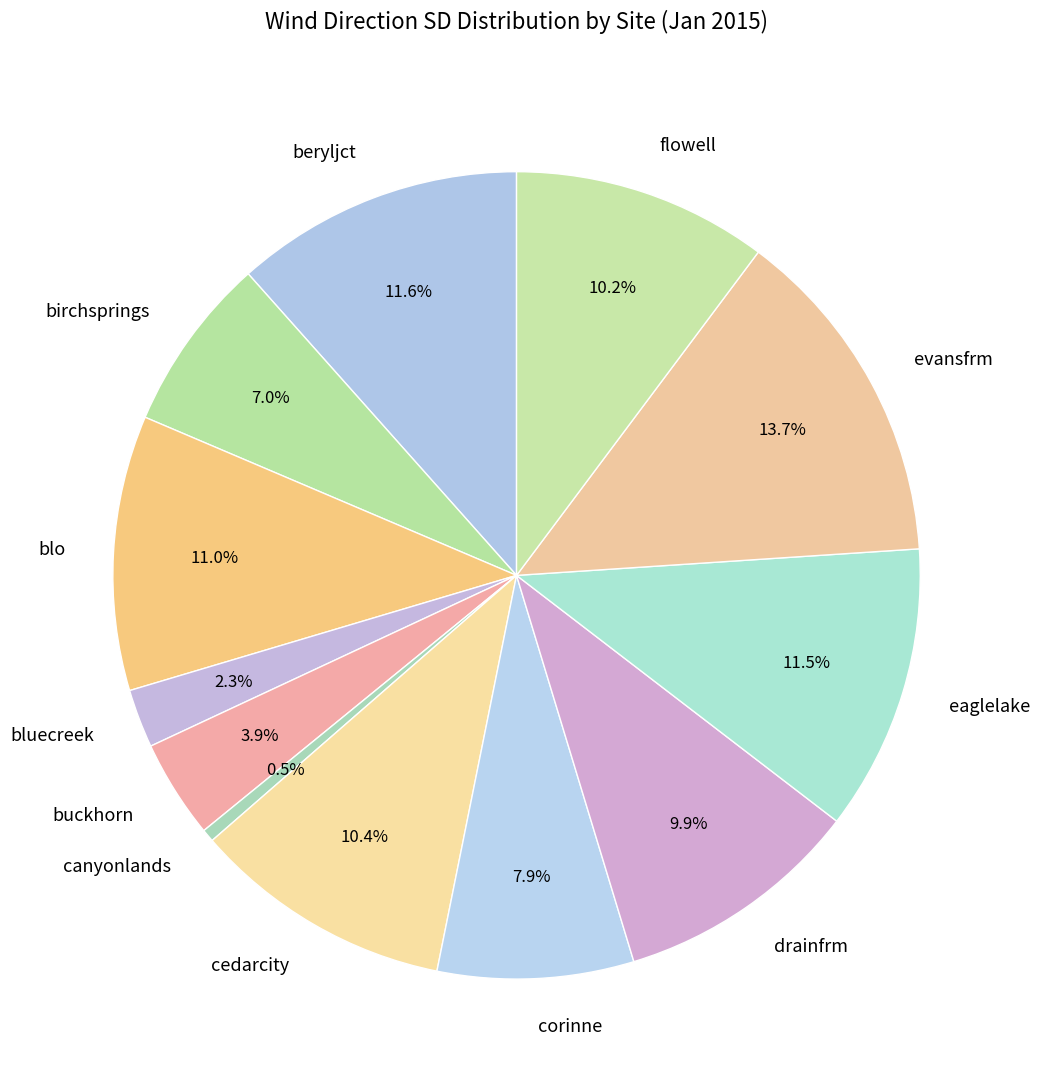

What is the largest slice in the pie chart?

evansfrm